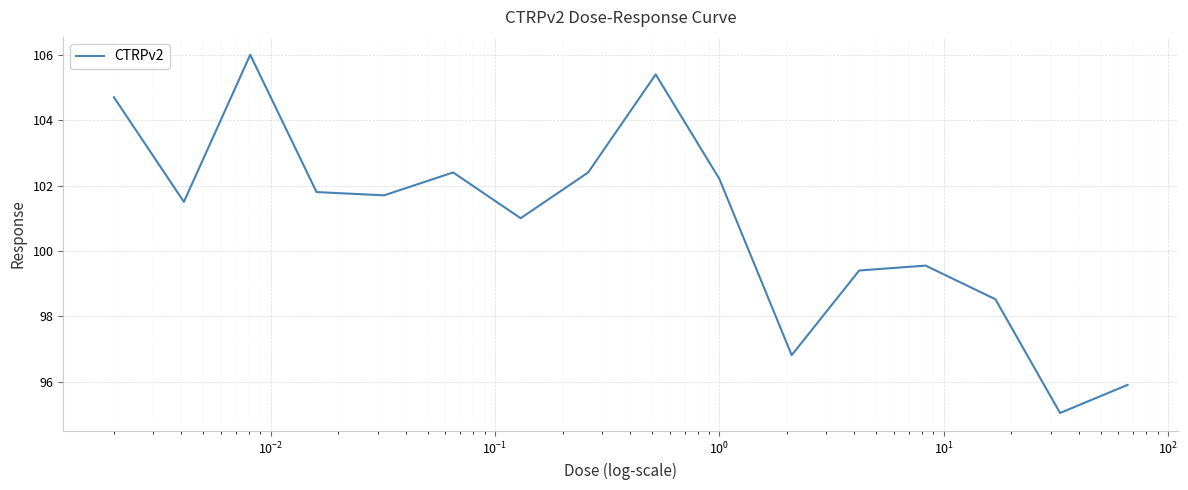

What is the minimum value shown in the chart?

95.0